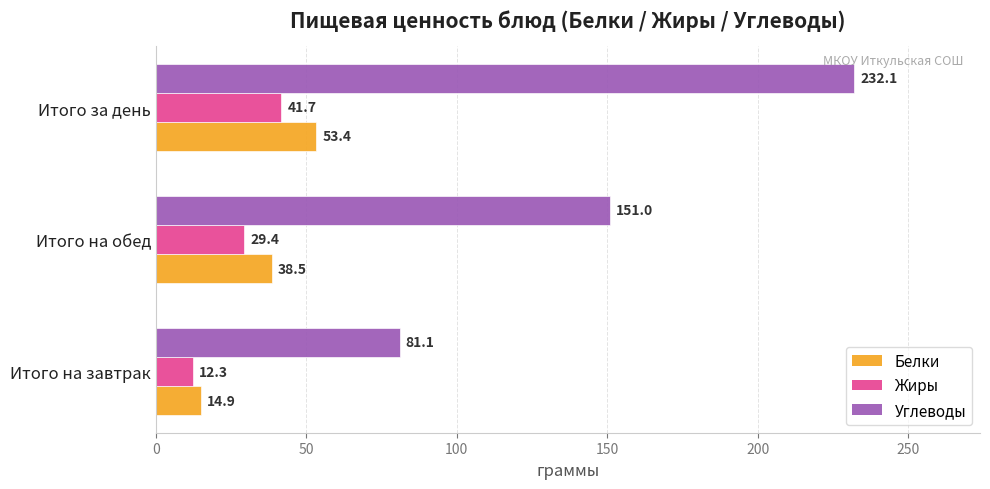

What is the maximum value for Белки?

53.4